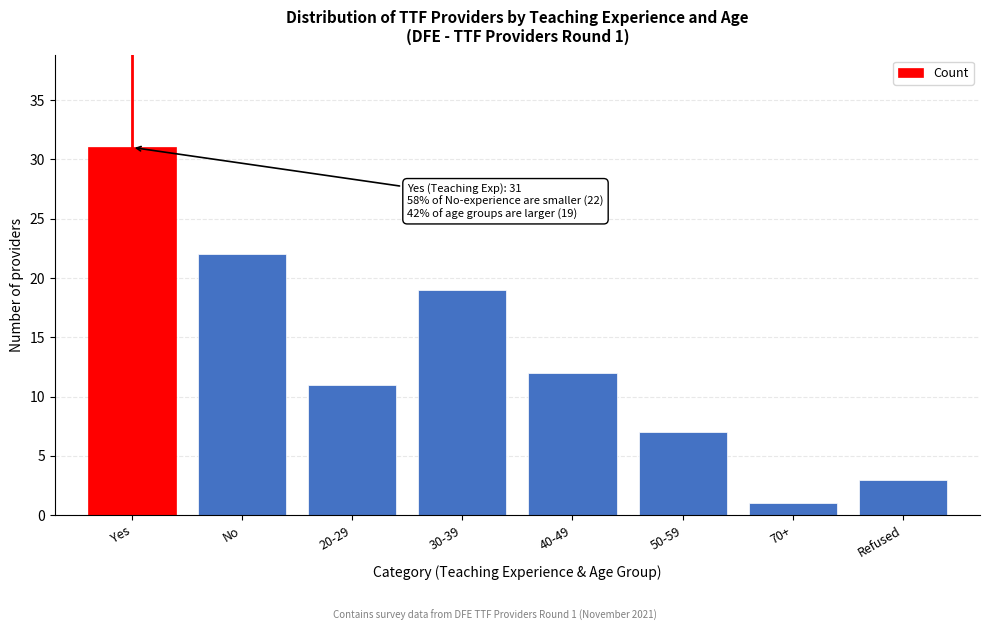

Reading left to right, extract all data points from this chart.

31	22	11	19	12	7	1	3